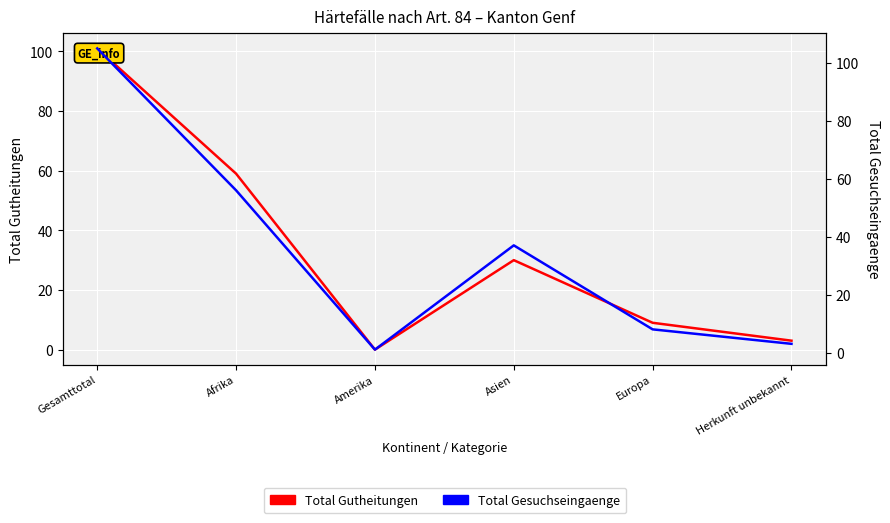

How many interior local peaks does the Total Gutheitungen series have?

1